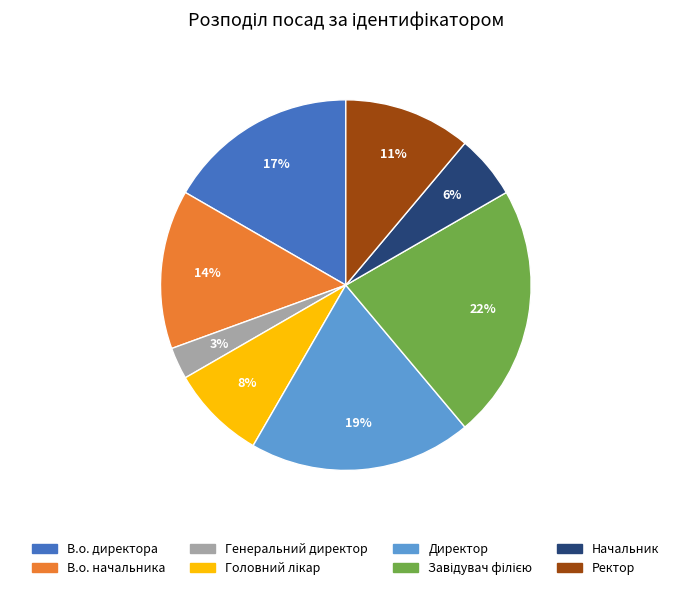

To the nearest percent, what percentage of the pie is В.о. начальника?

14%